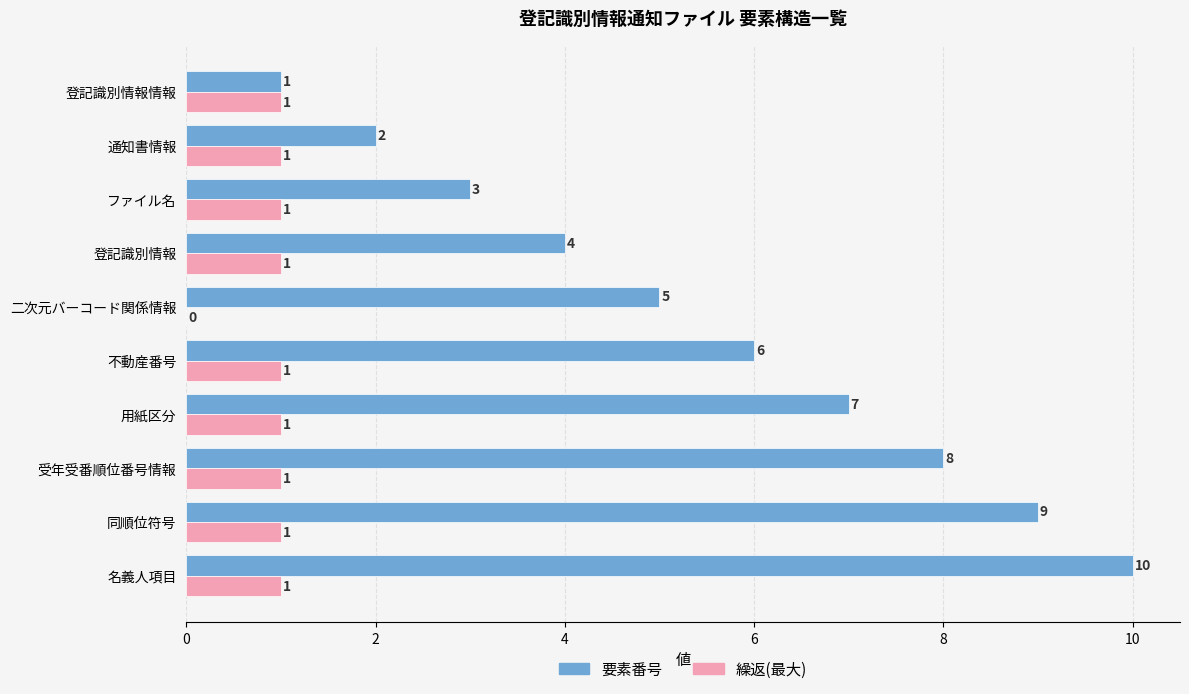

The value of 繰返(最大) at 登記識別情報情報 is 1. True or false?

True